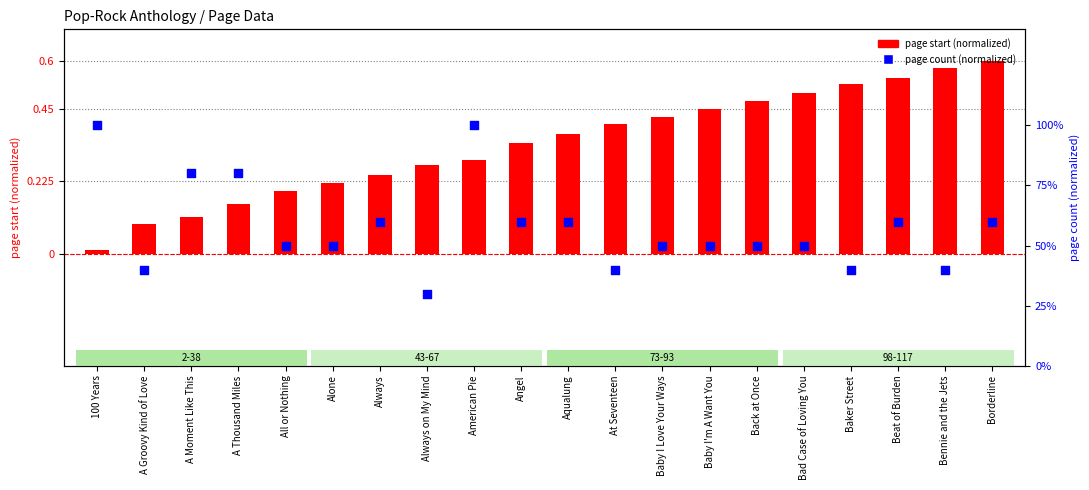

Is the value of page start (normalized) at A Thousand Miles greater than the value of page count (normalized) at Beat of Burden?

No